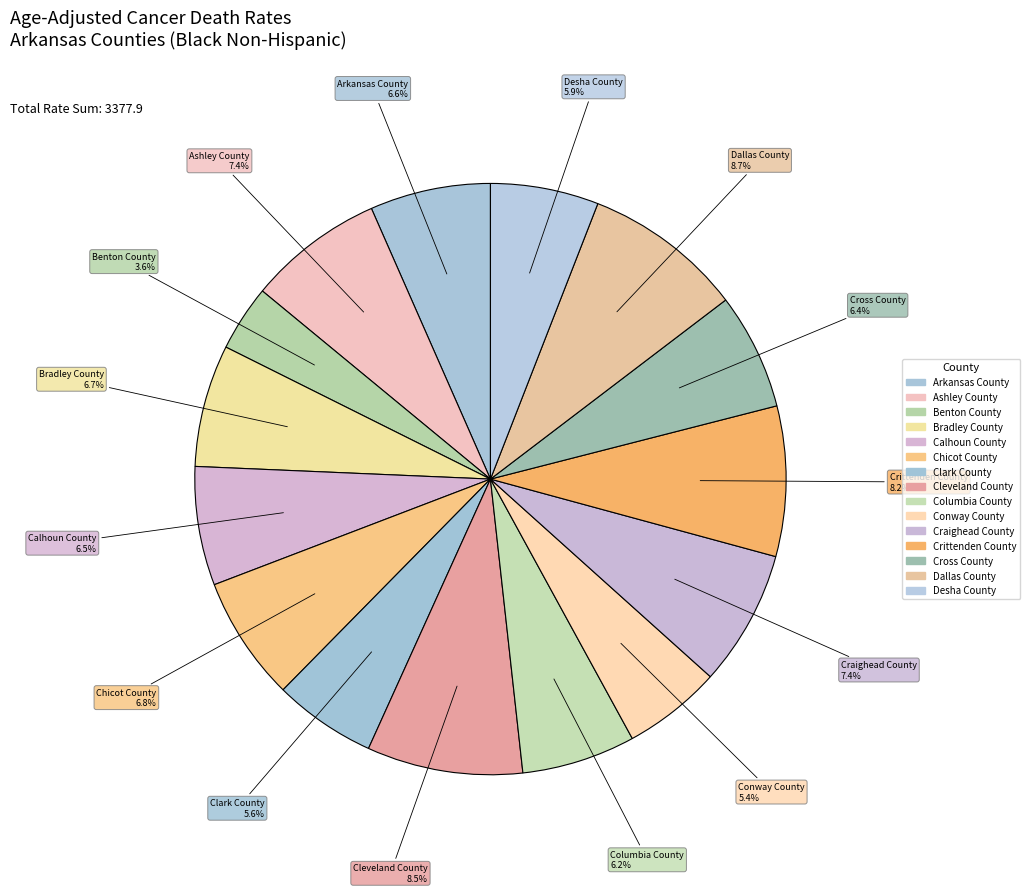

How many slices are in this pie chart?

15